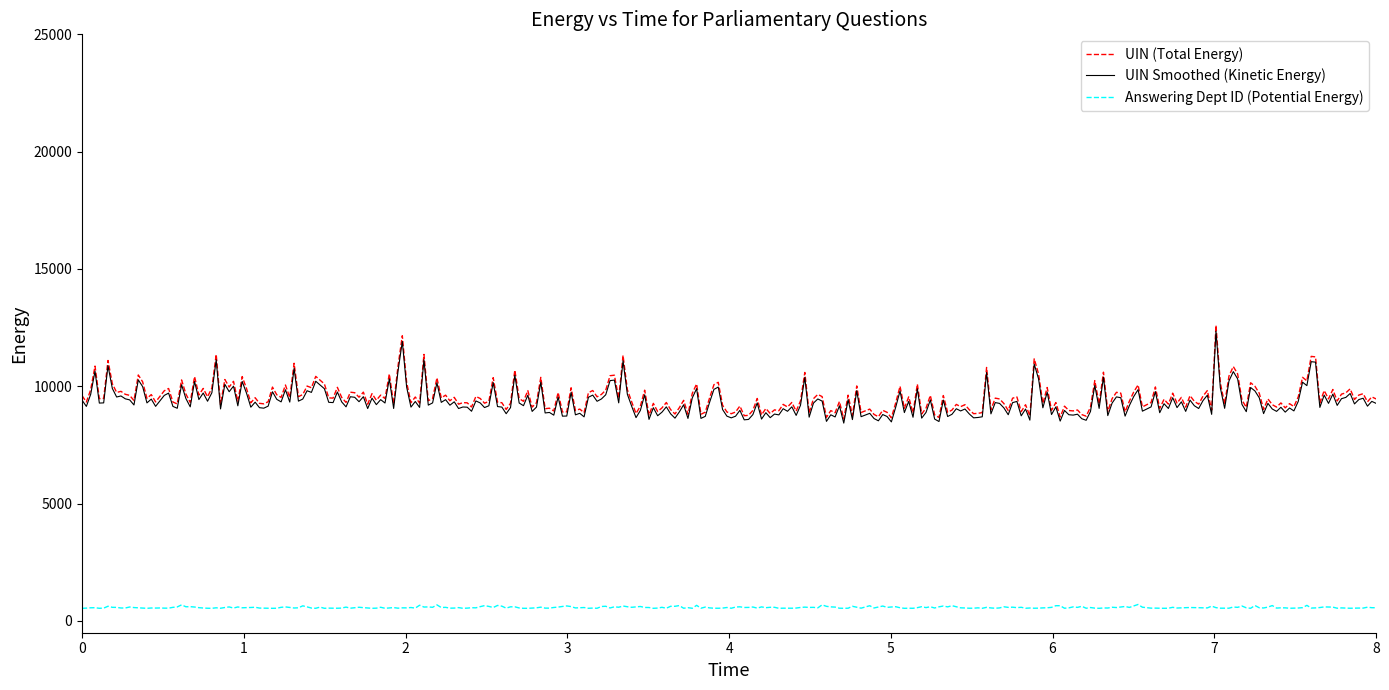

True or false: Answering Dept ID (Potential Energy) and UIN Smoothed (Kinetic Energy) intersect in this chart.

False